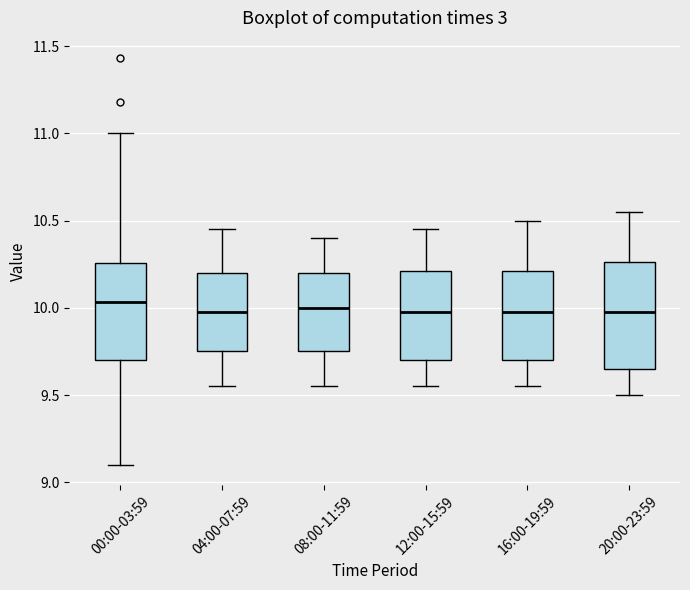

Reading left to right, transcribe this box plot: for each box, give where its median line is, the range the box spans, and where its two whiskers end, as read against the y-axis. The values are not printed on the chart, so give them approximately, as read against the axis.

00:00-03:59: median 10.05, box 9.70 to 10.25, whiskers 9.10 to 11.00
04:00-07:59: median 10.00, box 9.75 to 10.20, whiskers 9.55 to 10.45
08:00-11:59: median 10.00, box 9.75 to 10.20, whiskers 9.55 to 10.40
12:00-15:59: median 10.00, box 9.70 to 10.20, whiskers 9.55 to 10.45
16:00-19:59: median 10.00, box 9.70 to 10.20, whiskers 9.55 to 10.50
20:00-23:59: median 10.00, box 9.65 to 10.25, whiskers 9.50 to 10.55